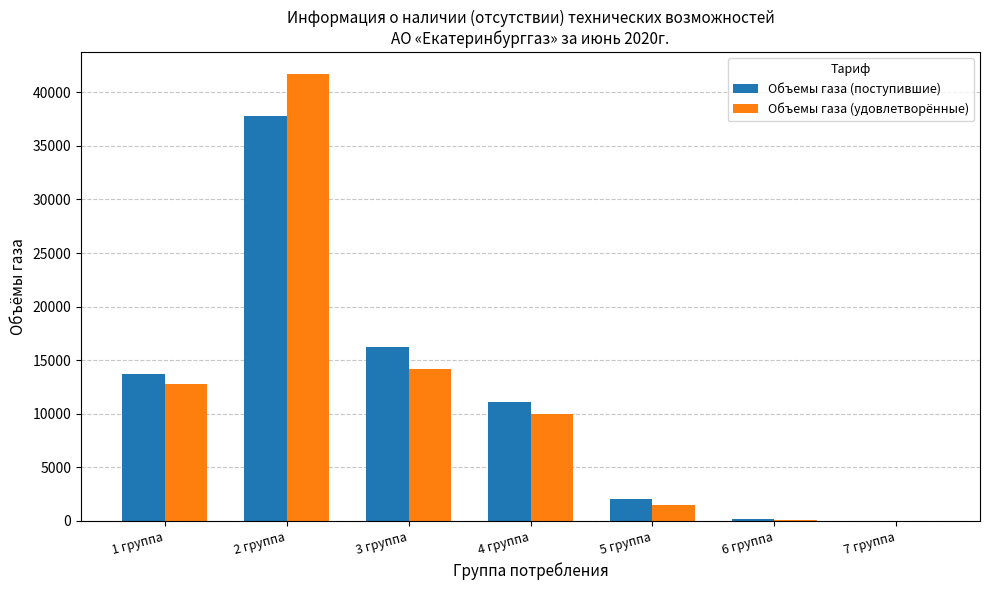

Is it true that Объемы газа (поступившие) equals 165.8 at 6 группа?

True